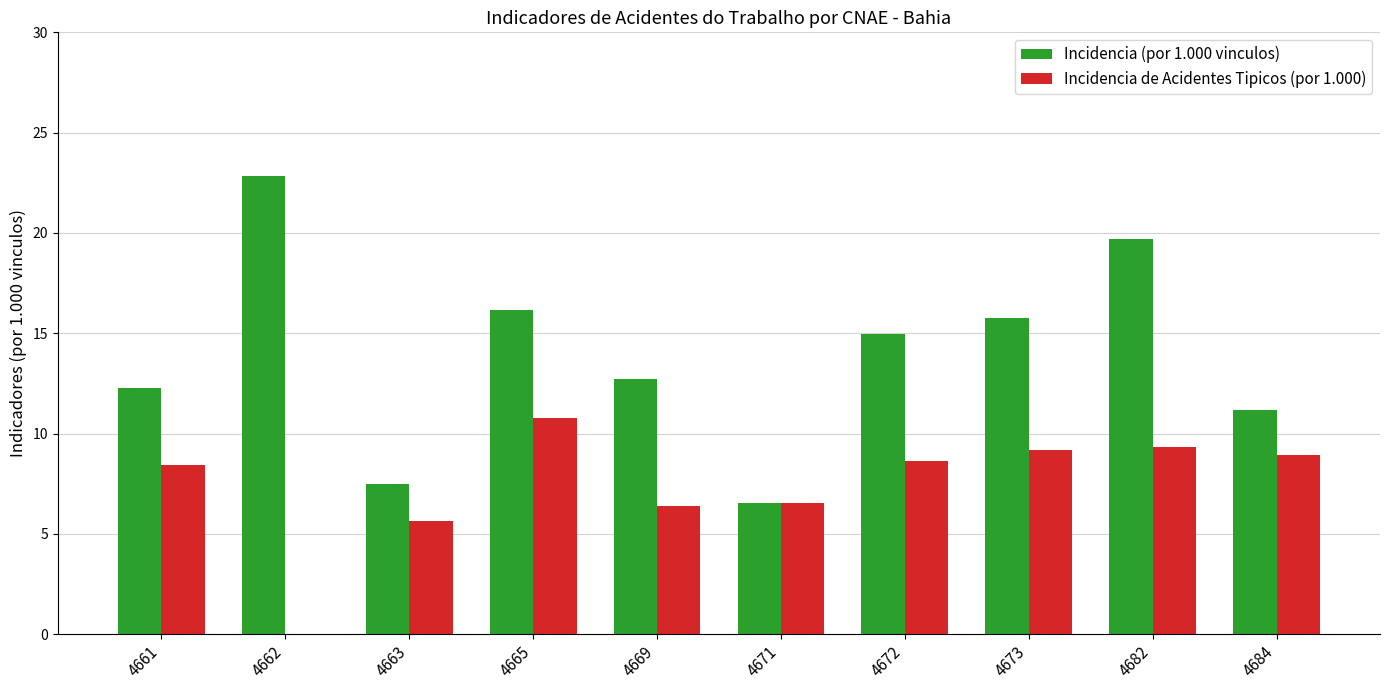

The Incidencia (por 1.000 vinculos) series shows 16.2 at 4684. True or false?

False